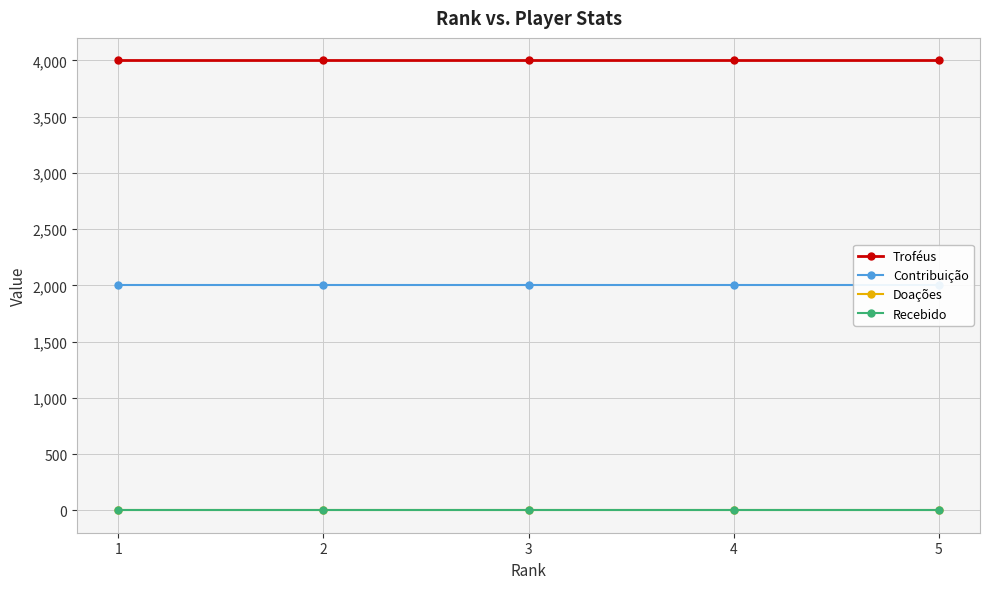

True or false: Doações has more than 2 points higher than both neighbors.

False